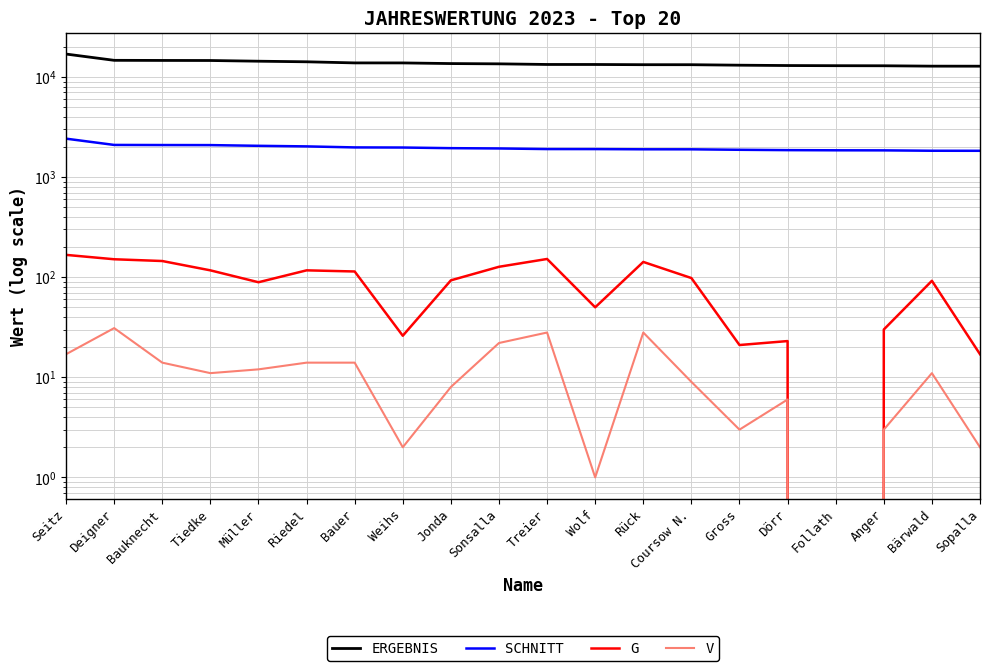

How many data points in ERGEBNIS are less than 13520?

10